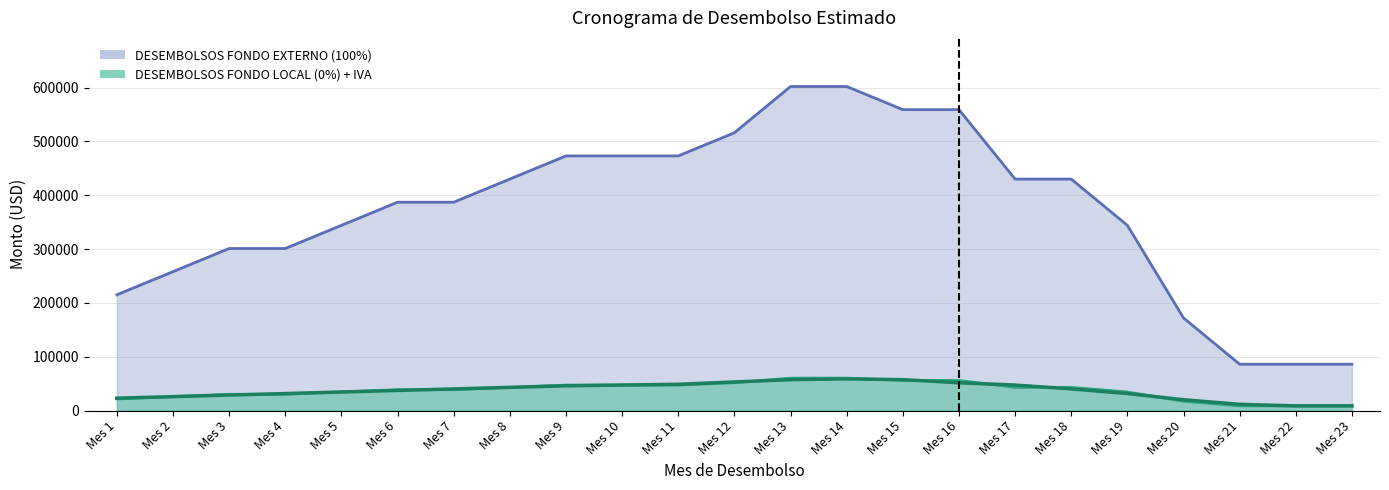

Does the chart have visible grid lines?

Yes